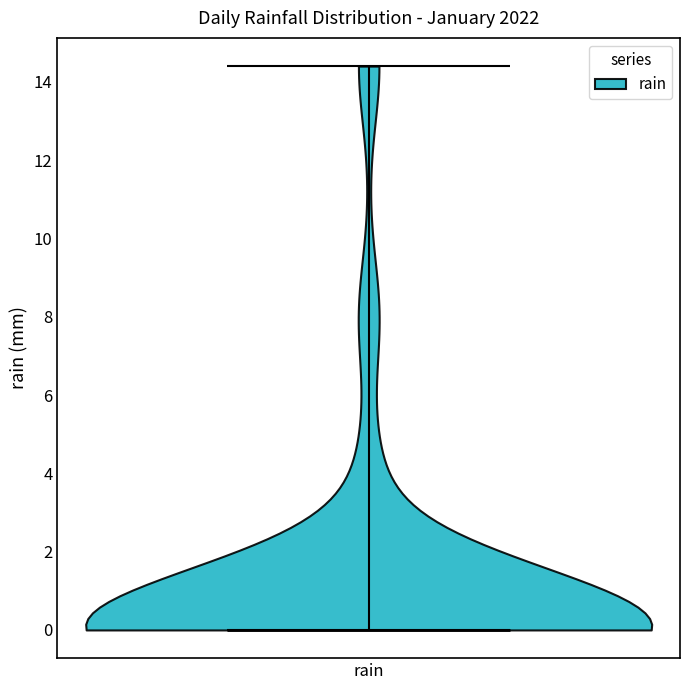

Read this violin plot against the y-axis: where its median line is, and the lowest and highest points the violin reaches. The values are not printed on the chart, so give them approximately, as read against the axis.

median line 0.0, lowest point 0.0, highest point 14.4